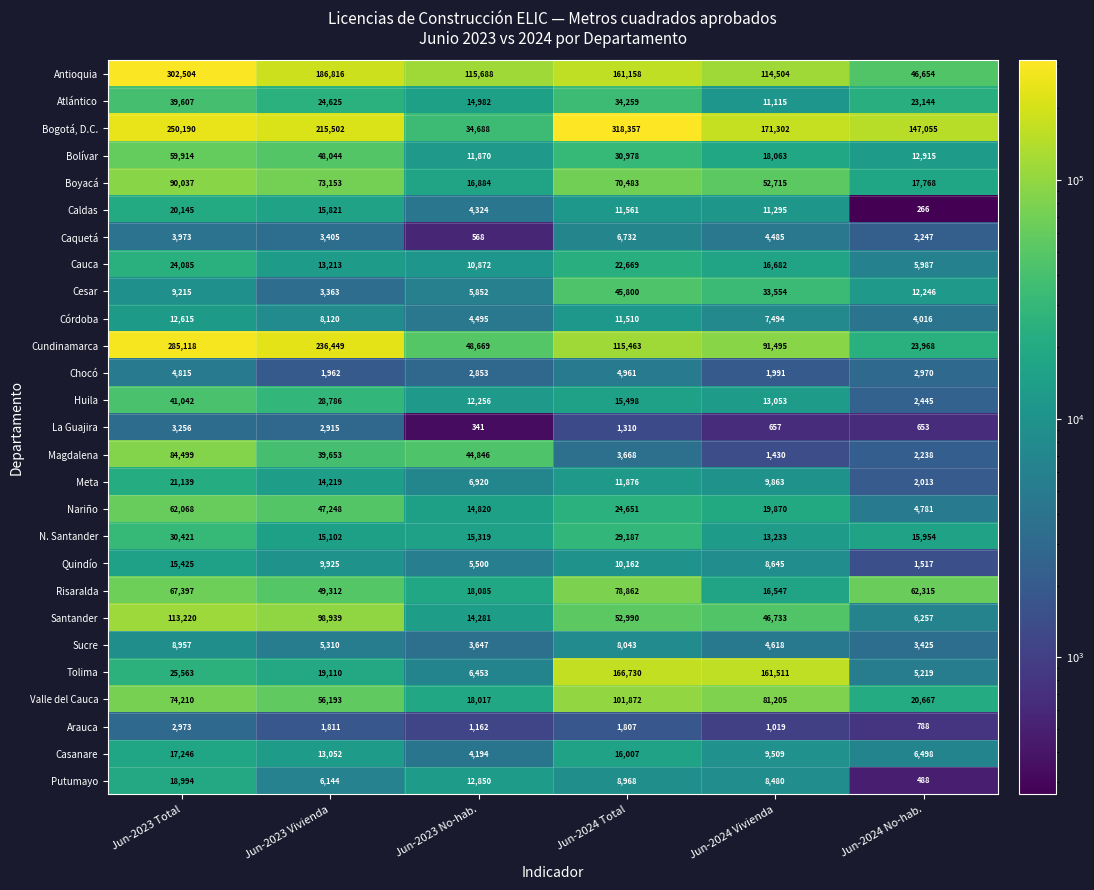

Which series has the largest range (max minus min)?

Bogotá, D.C.